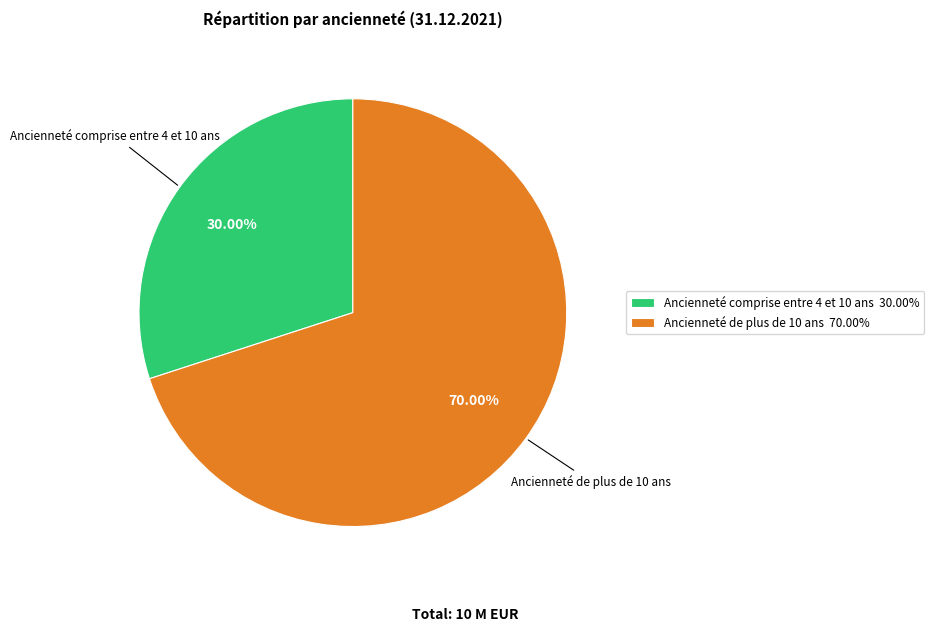

Rank the categories by value from highest to lowest.

Ancienneté de plus de 10 ans, Ancienneté comprise entre 4 et 10 ans